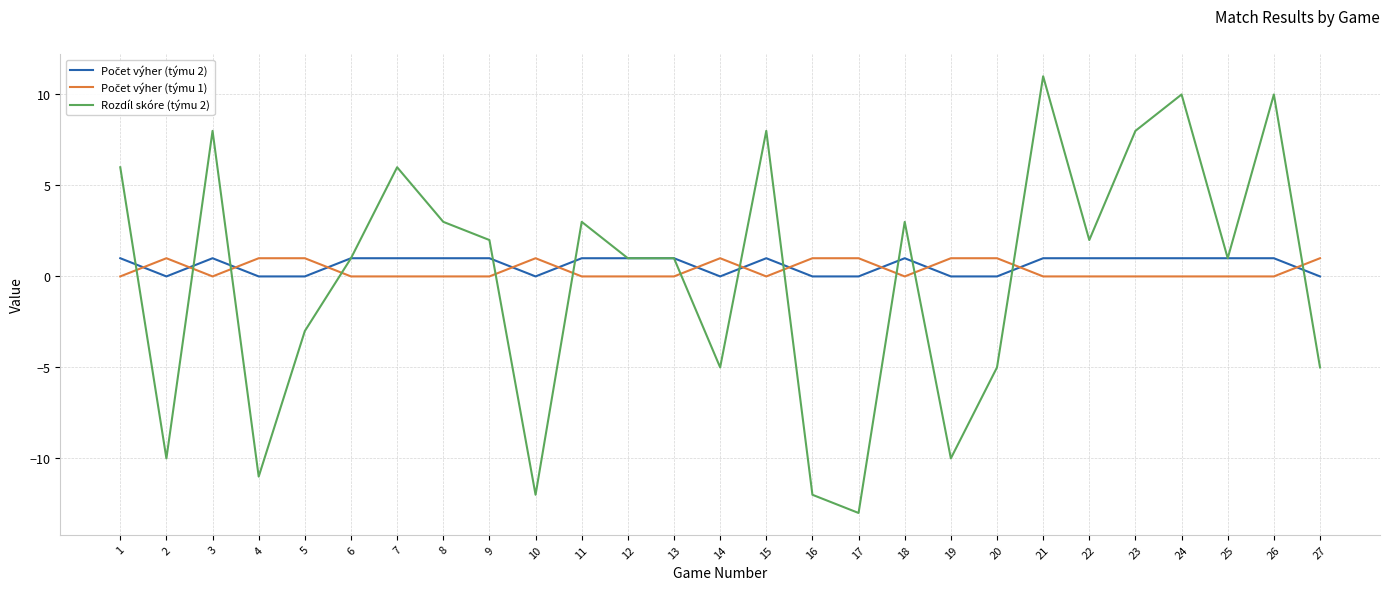

Which series changed the most between 8 and 15?

Rozdíl skóre (týmu 2)